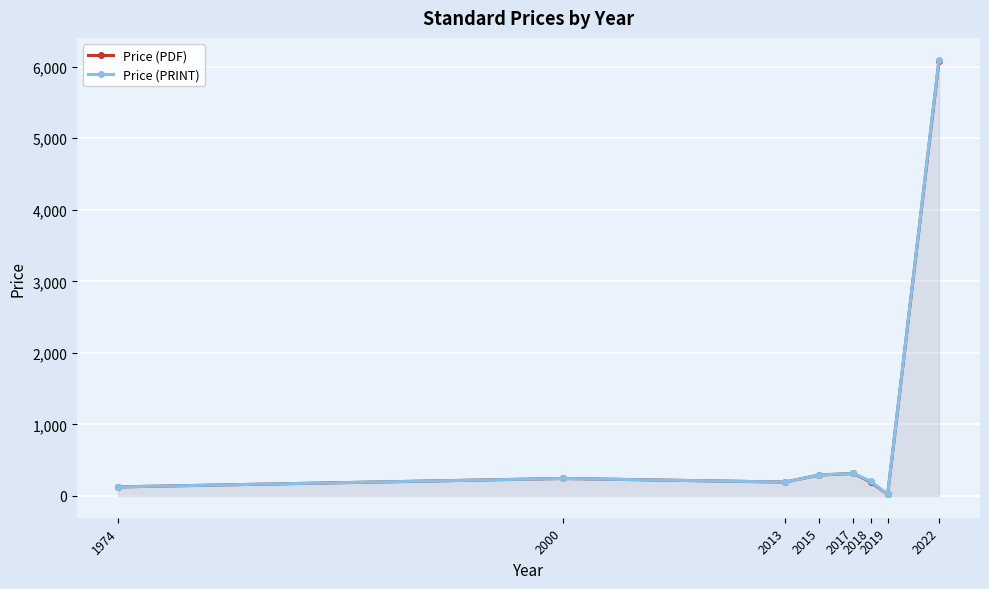

Which has a higher value, 2015 or 1974?

2015